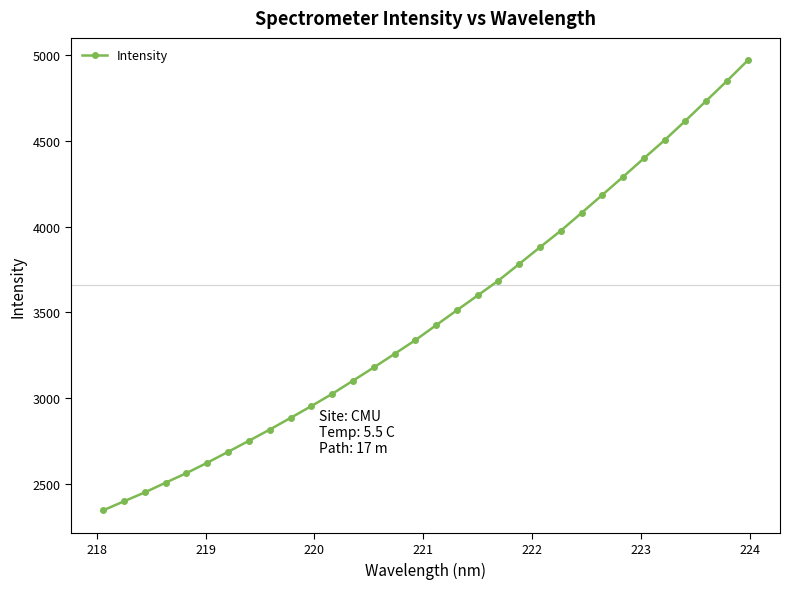

What is the average value?

3481.0